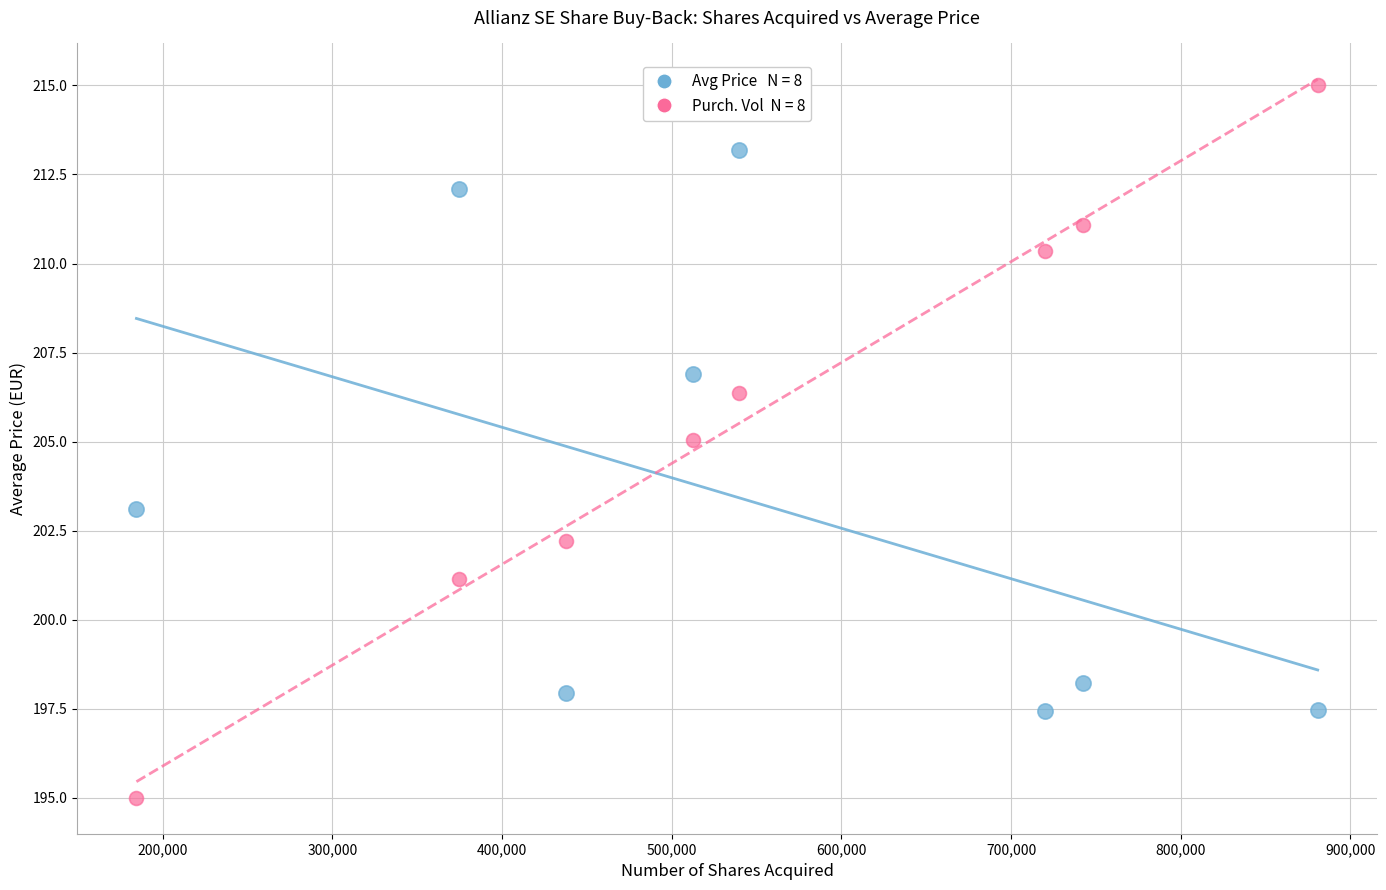

Across all data points, what is the range of X values (max minus min)?

696175.0